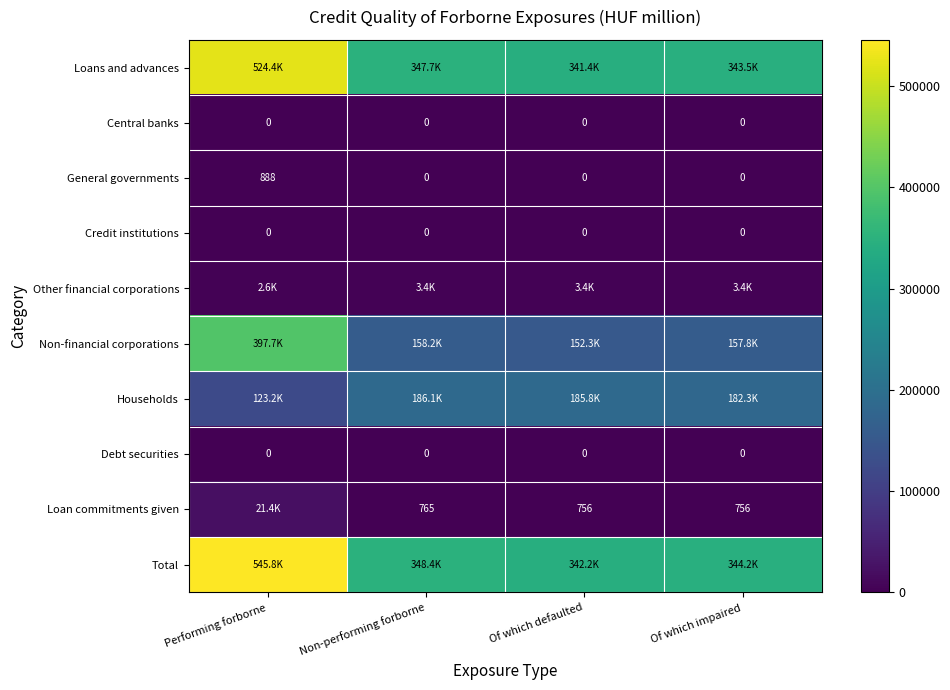

At how many categories does at least one series exceed 466434?

1